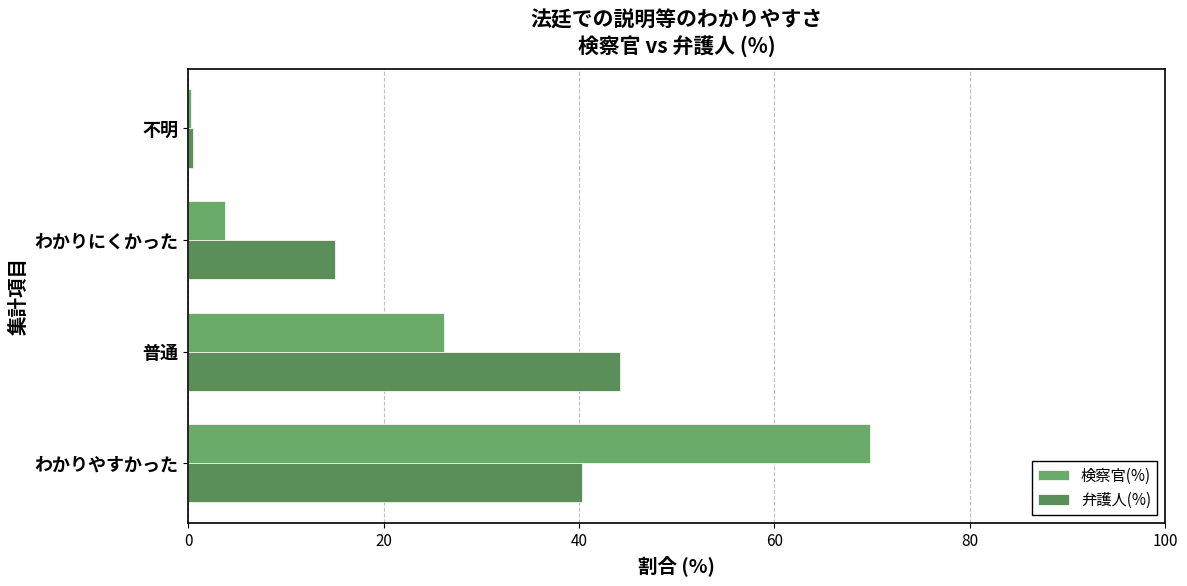

At how many categories does at least one series exceed 46?

1